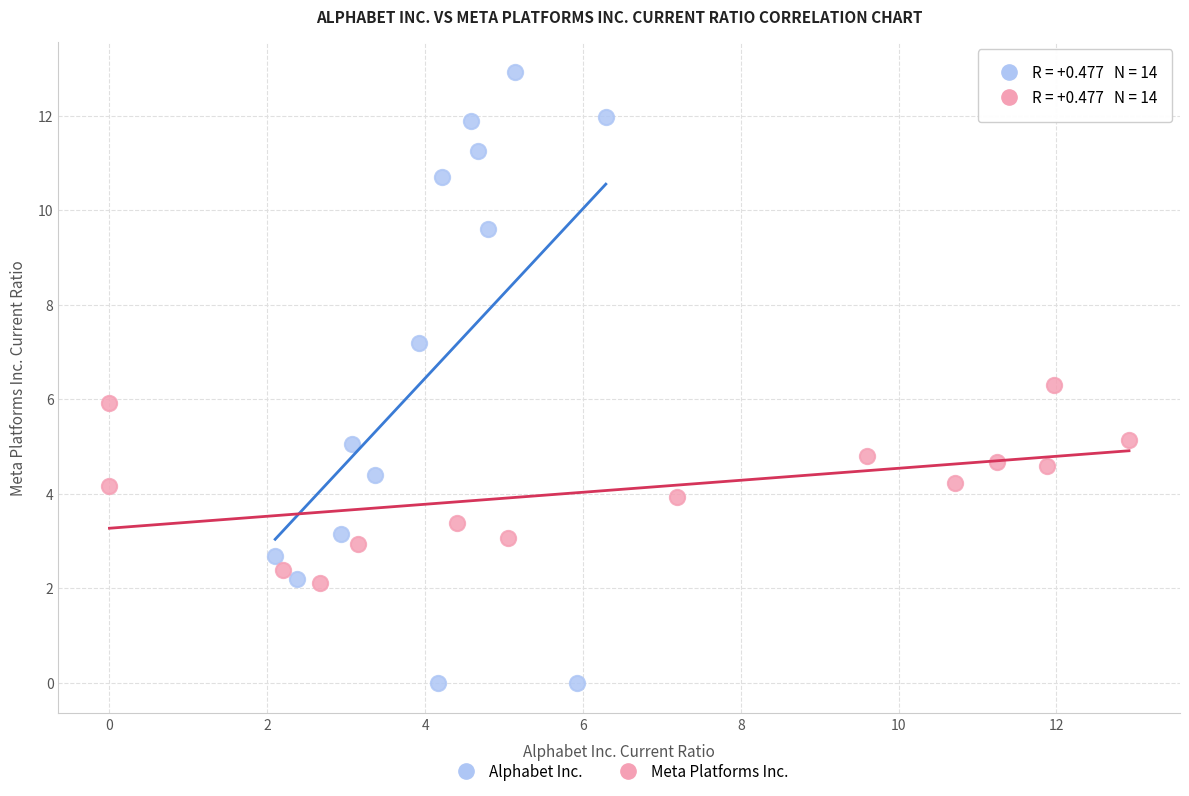

Which series reaches the maximum Y coordinate?

Alphabet Inc.